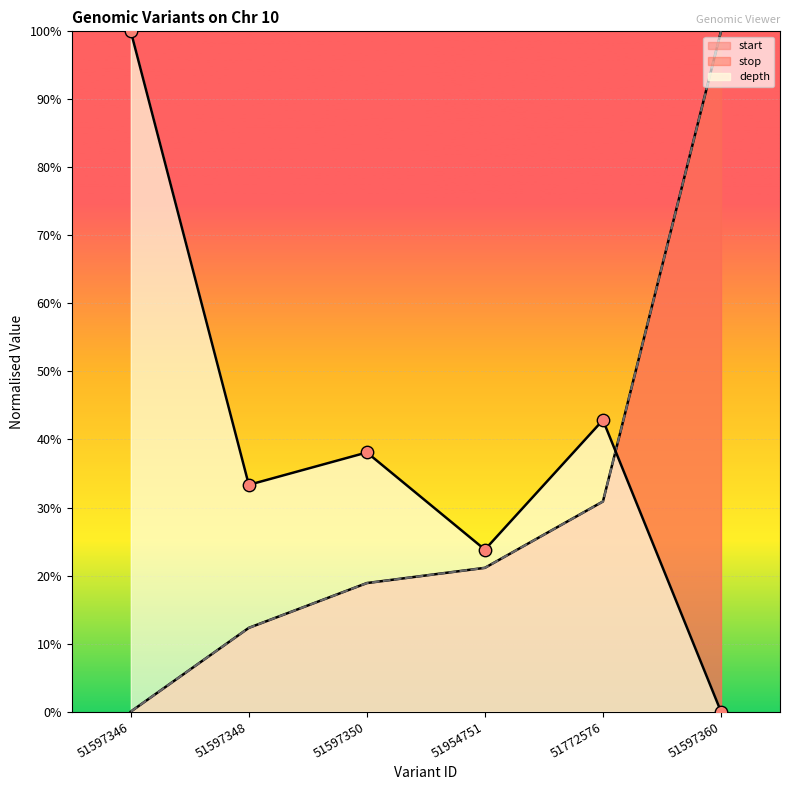

At which category is the sum across all series the highest?

51597360